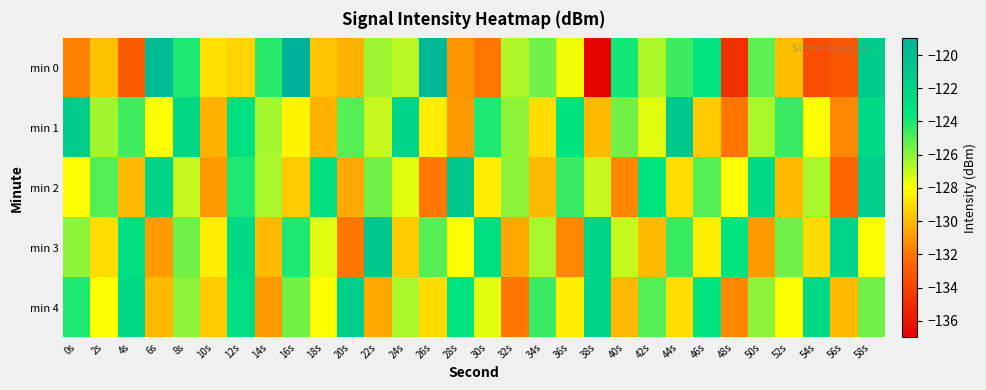

At which category does the chart reach its minimum across all series?

38s